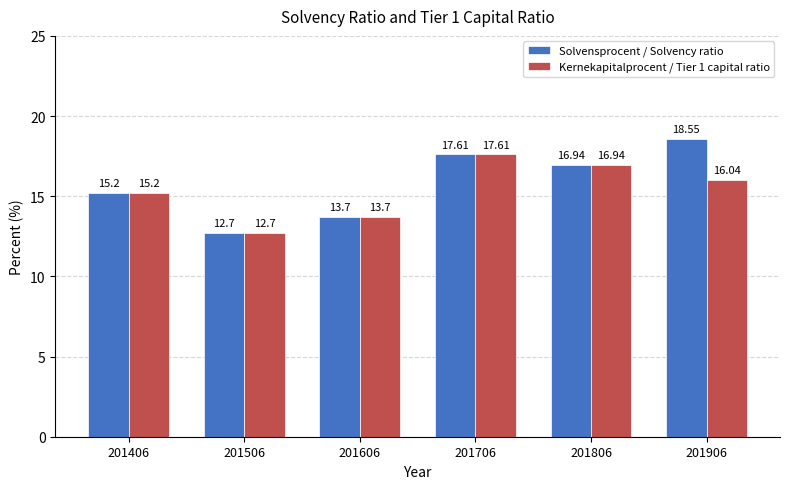

How many values in the Kernekapitalprocent / Tier 1 capital ratio series exceed 16?

3